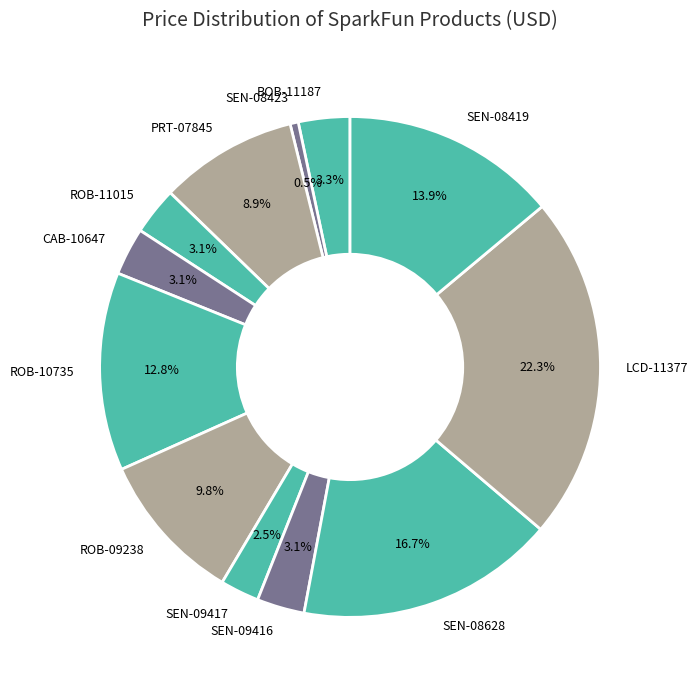

What percentage is NOT represented by PRT-07845?

91.1%